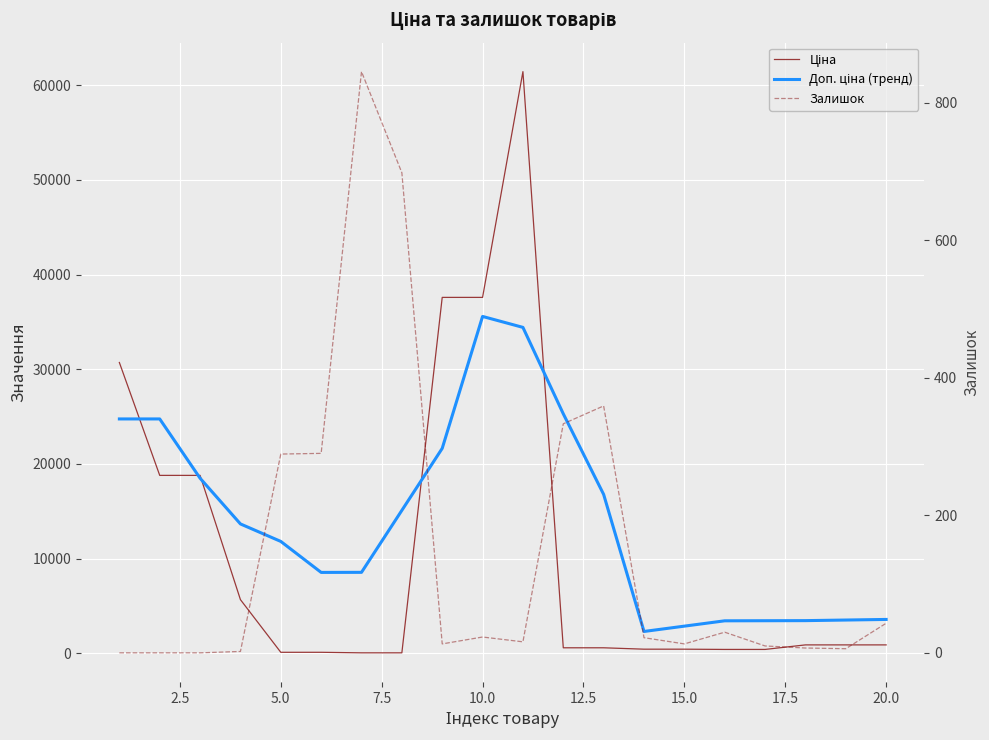

What is the average value of the Залишок series?

149.9